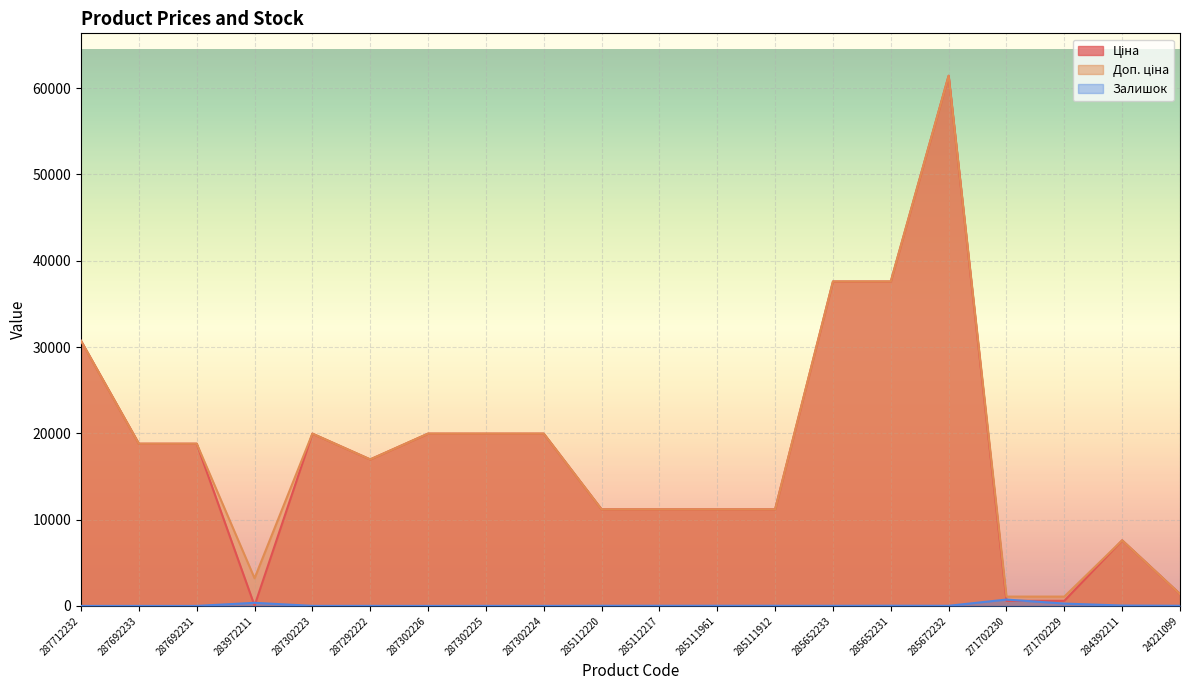

The value of Залишок at 287302223 is 5.0. True or false?

True